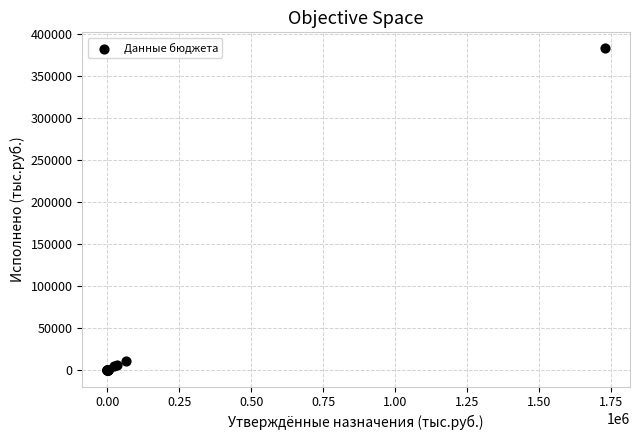

What Y value in the scatter plot is closest to 191522?

11459.1